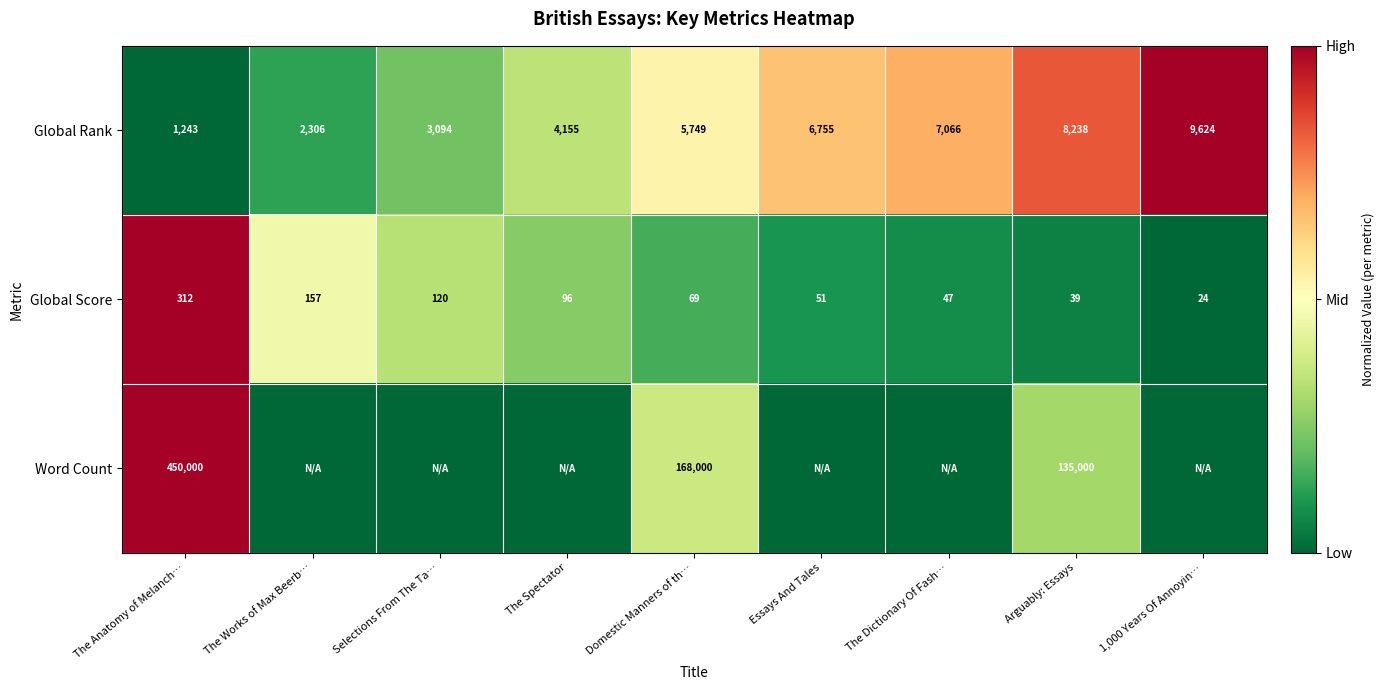

What is the lowest value of the Global Rank series?

1243